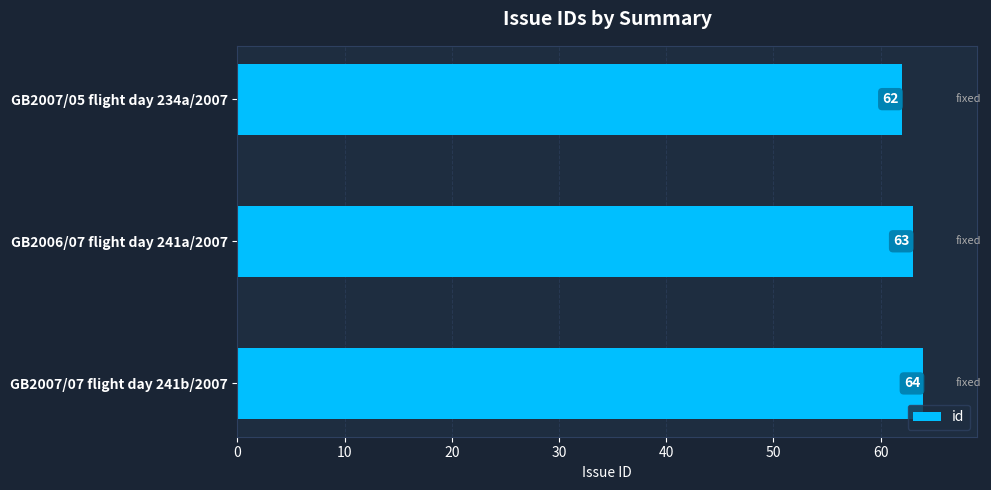

True or false: the data shows 40 at GB2007/05 flight day 234a/2007.

False